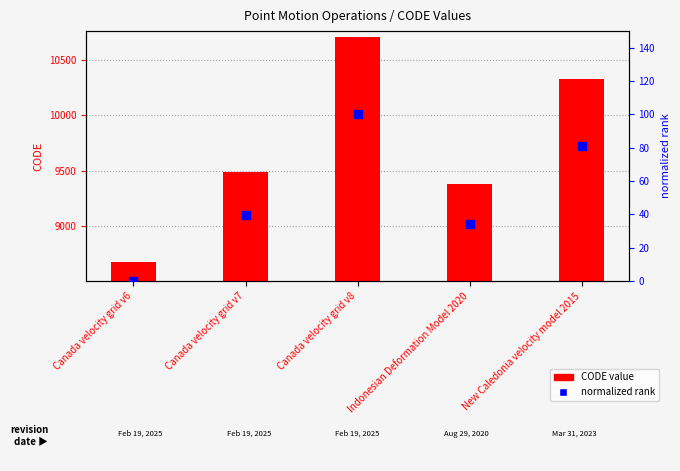

At how many categories does at least one series exceed 9934?

2